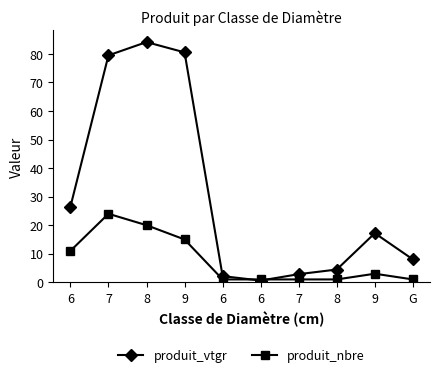

Which series changed the most between 8 and 7?

produit_vtgr